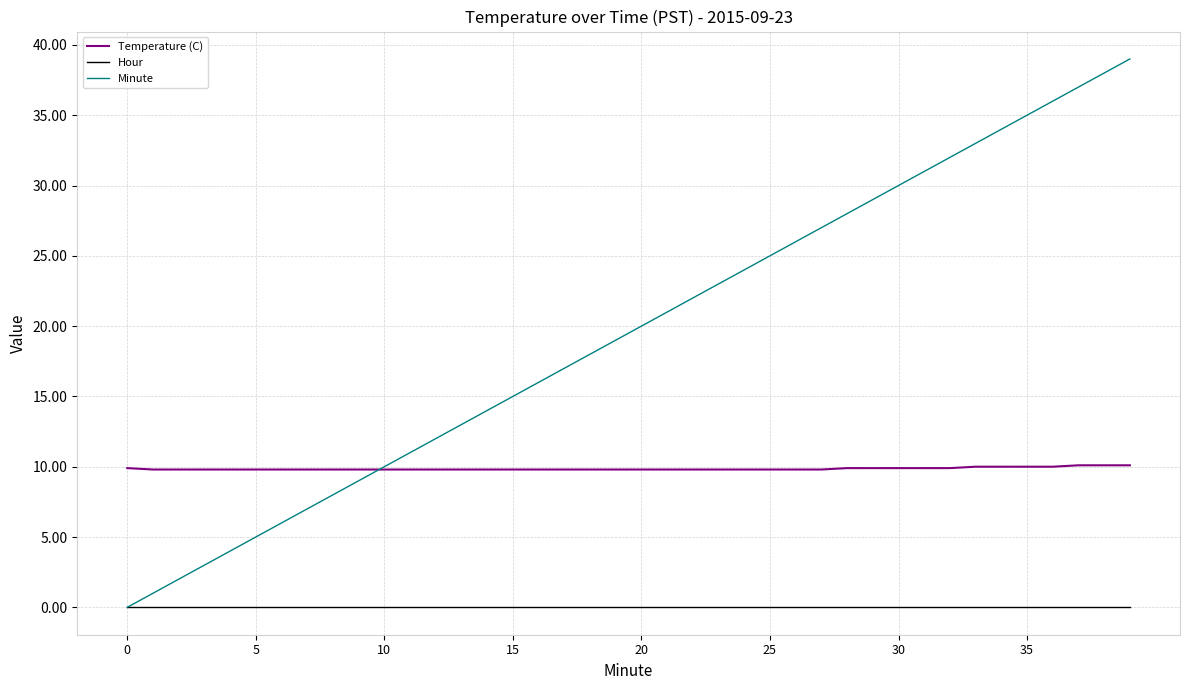

True or false: Minute and Temperature (C) cross at least once.

True